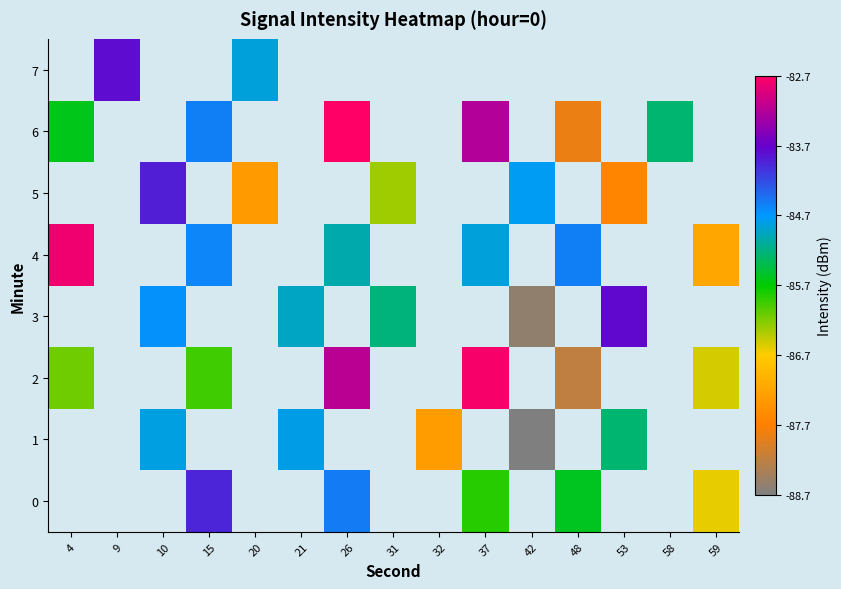

At which label does 5 first exceed -86?

10